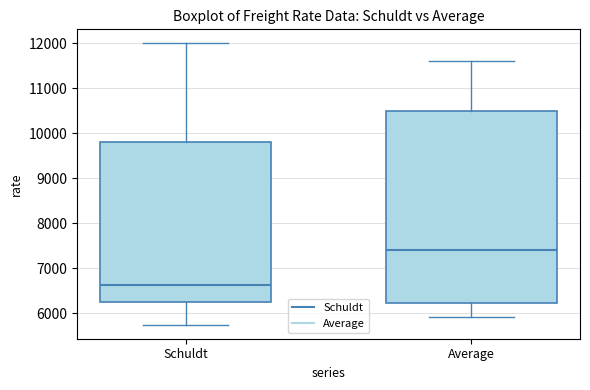

Which box is the tallest, from its lower edge to its upper edge?

Average